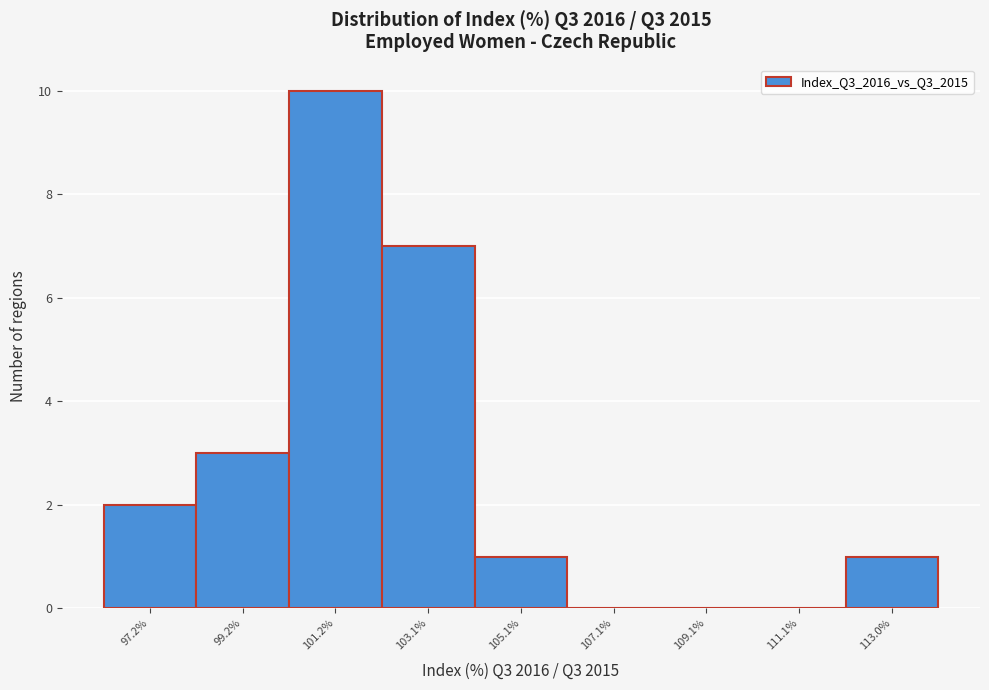

Reading left to right, transcribe all the data shown in this chart.

97.2%=2	99.2%=3	101.2%=10	103.1%=7	105.1%=1	107.1%=0	109.1%=0	111.1%=0	113.0%=1